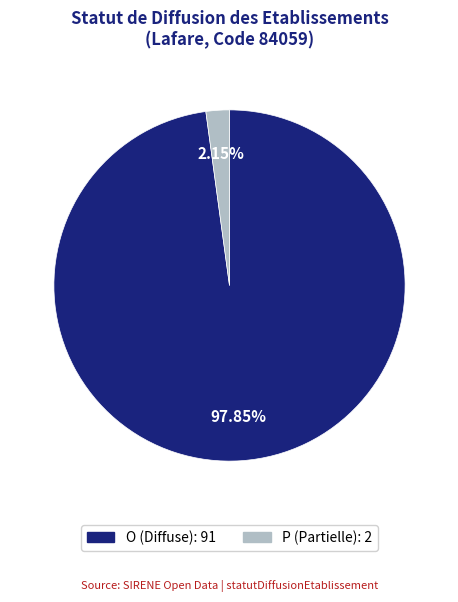

Does any single category account for the majority?

Yes